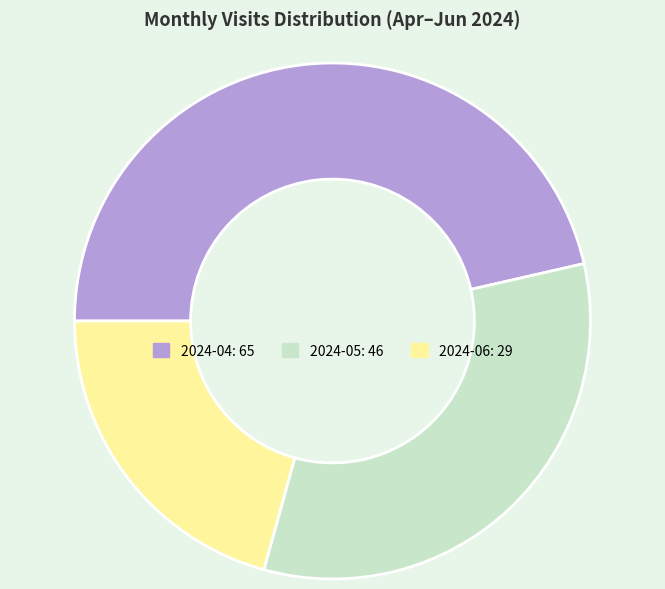

Rank the categories by value from lowest to highest.

2024-06, 2024-05, 2024-04